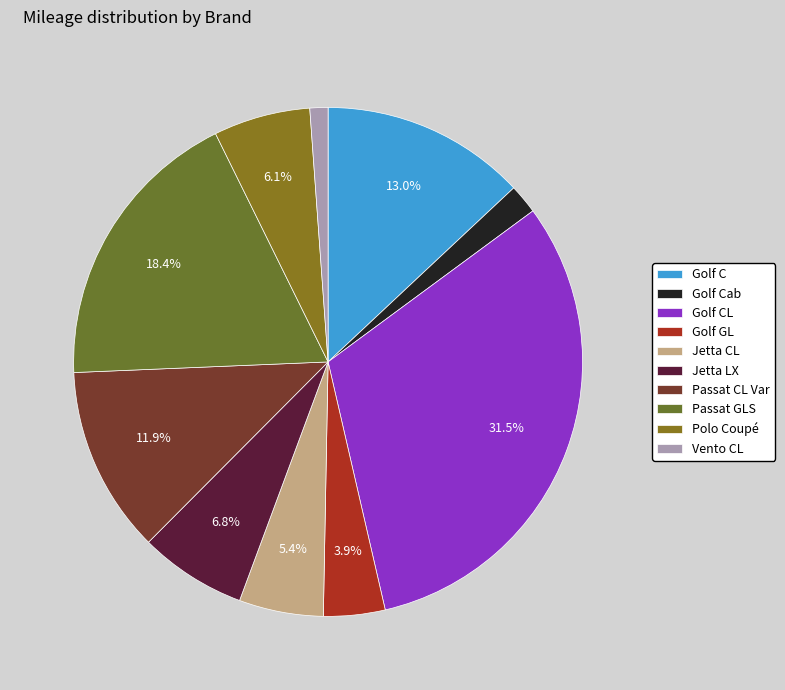

What is the change in value from Golf CL to Jetta CL?

-341500